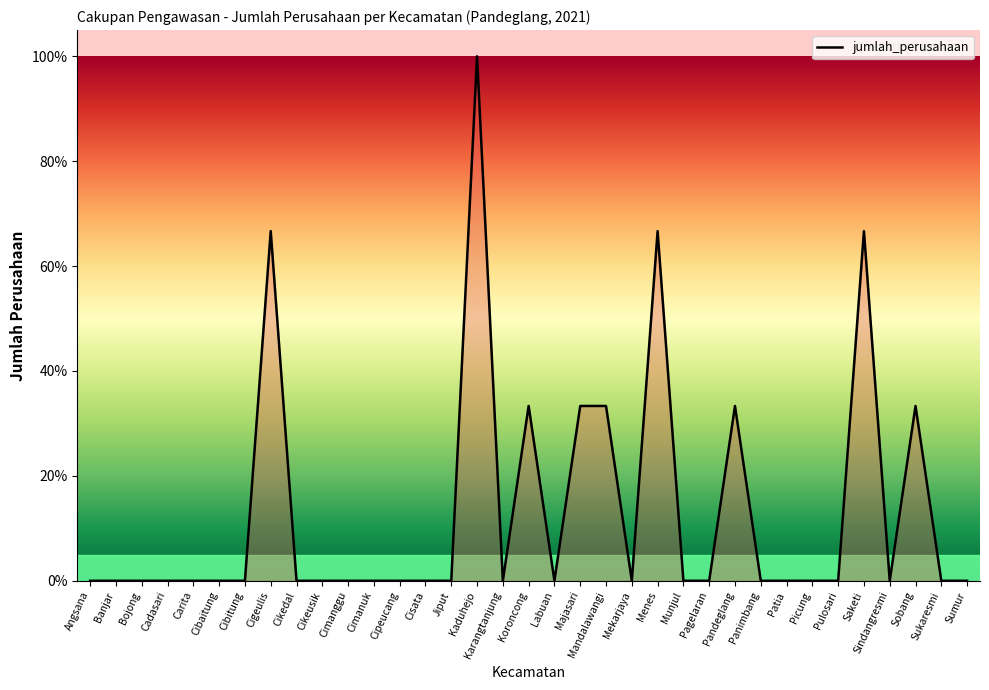

What position from the left is Cipeucang?

13